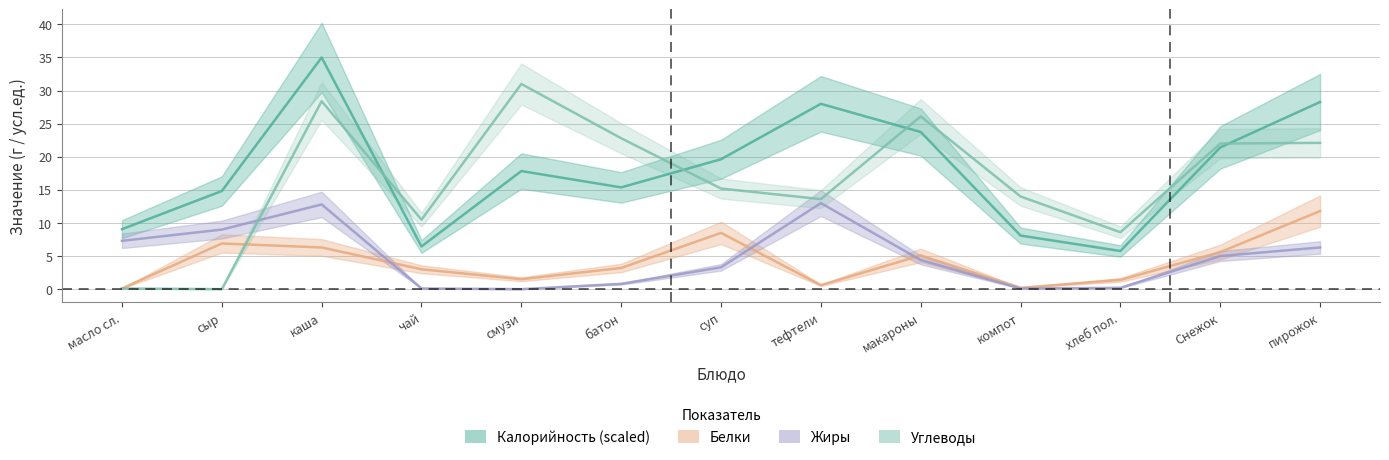

List the labels in order of Белки value, smallest first.

масло сл., компот, тефтели, хлеб пол., смузи, чай, батон, макароны, Снежок, каша, сыр, суп, пирожок